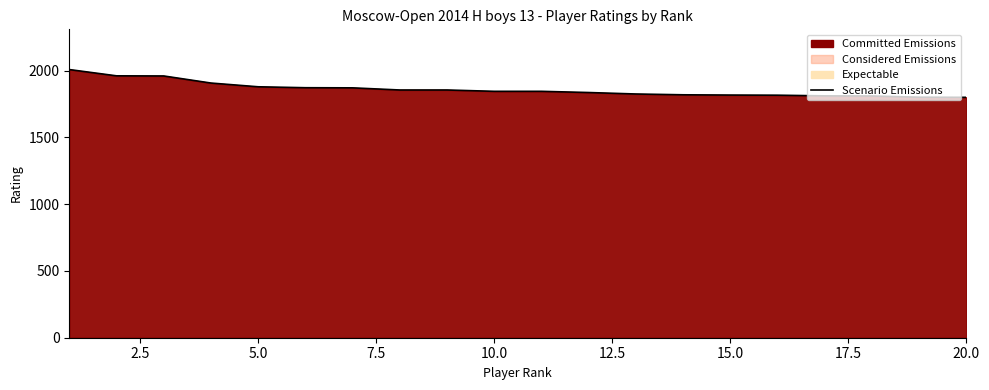

What value does the data have at 15.0, to the nearest 50?

1800